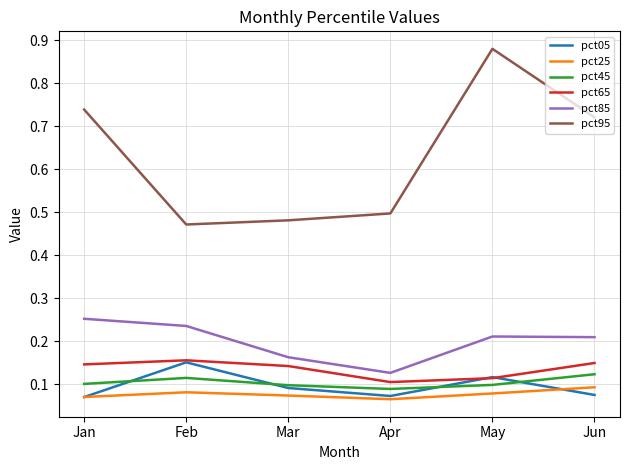

Where is pct85 nearest to the value 0?

Apr